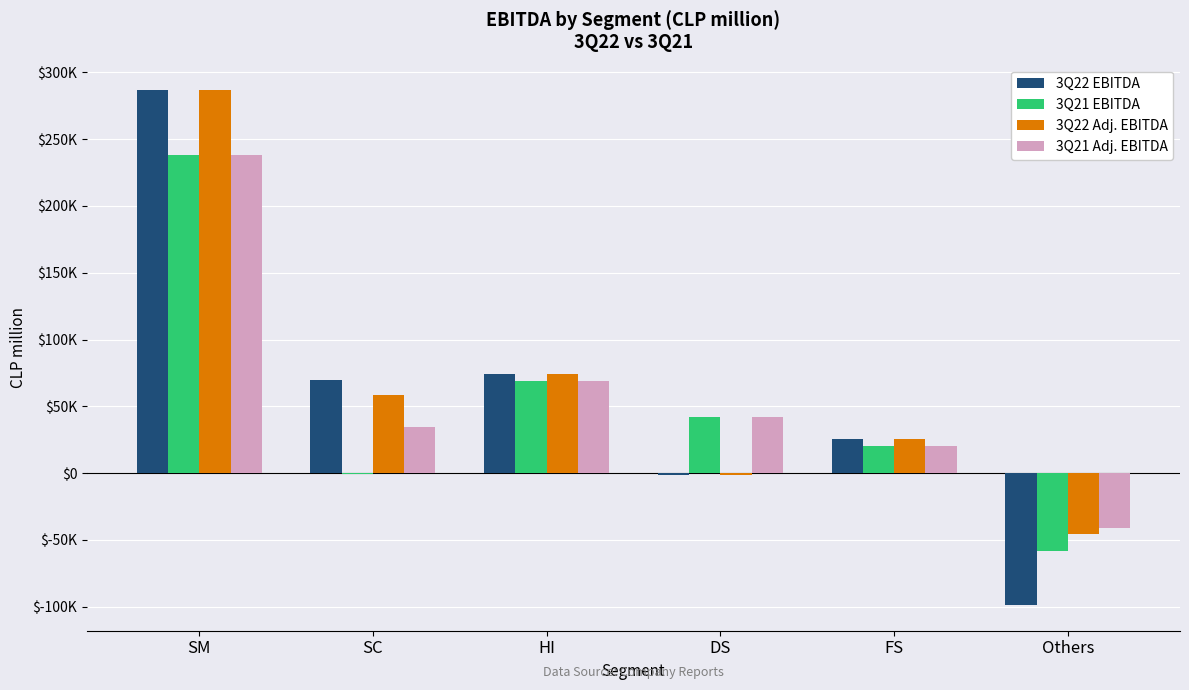

Does the chart contain stacked bars?

No